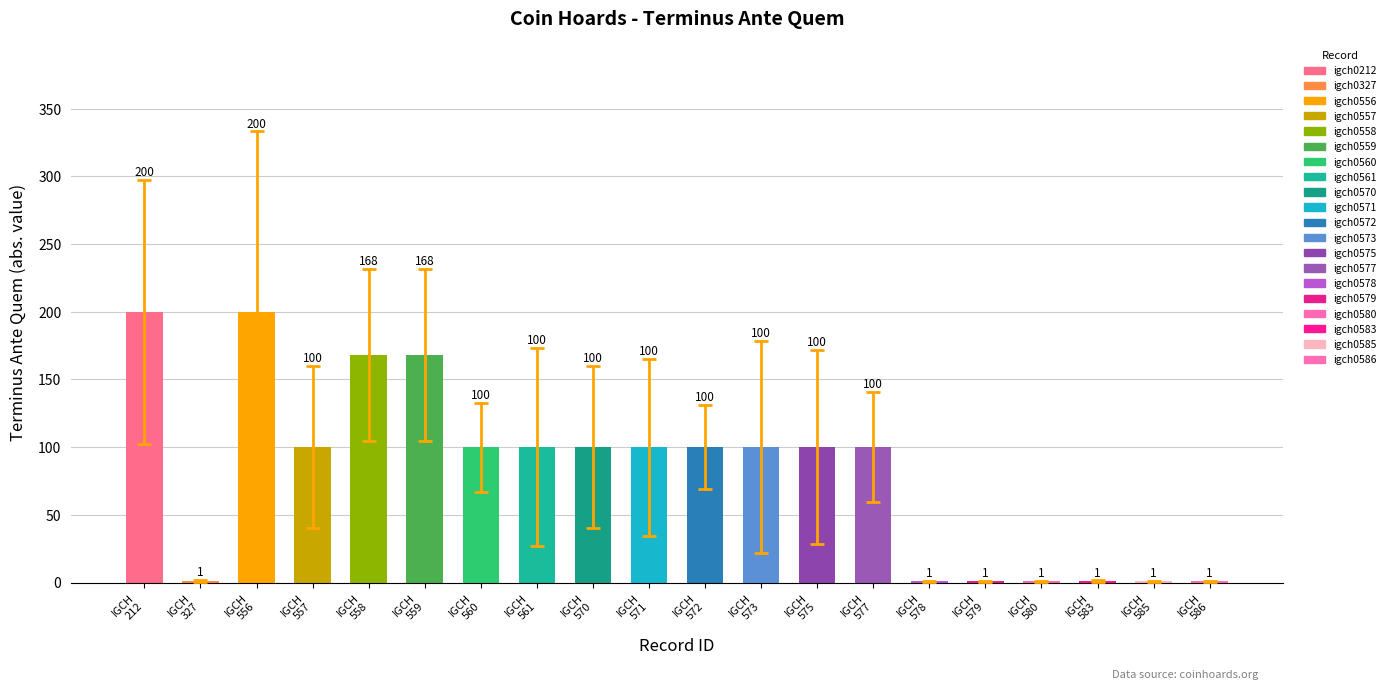

What is the greatest value displayed?

200